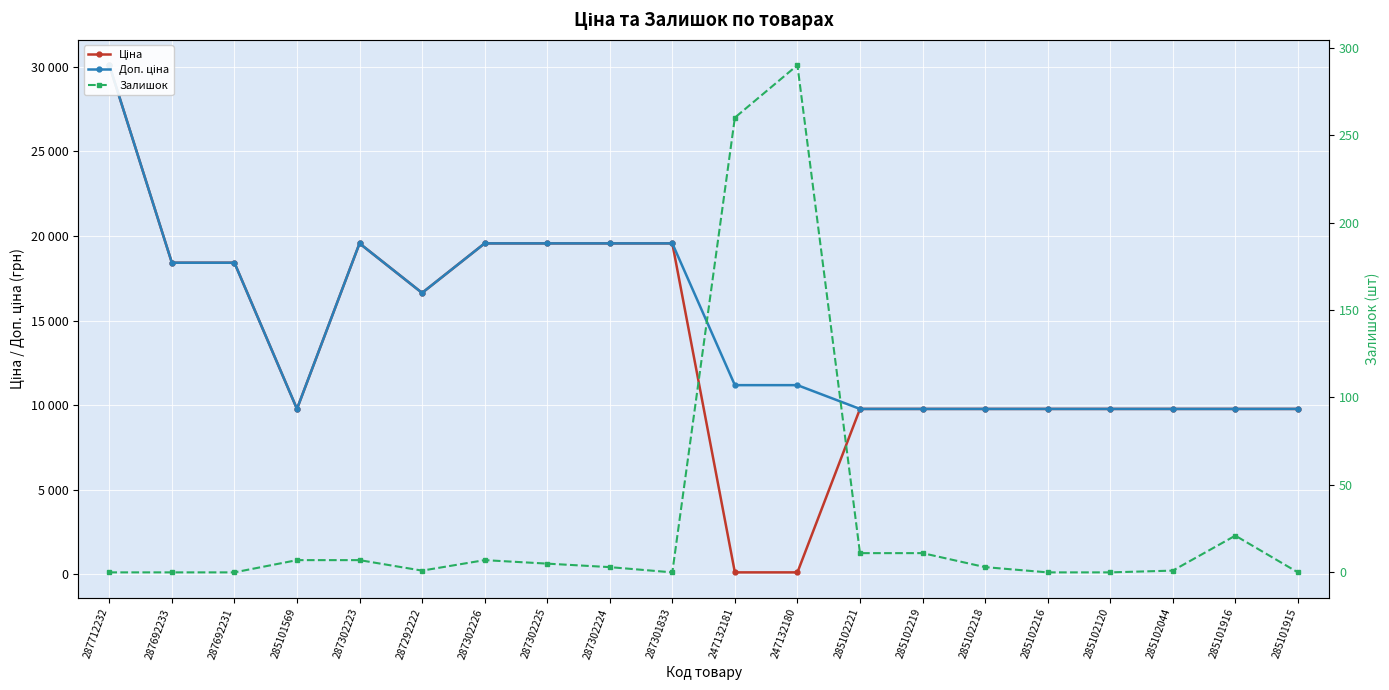

How many data points in Залишок are less than 3?

9